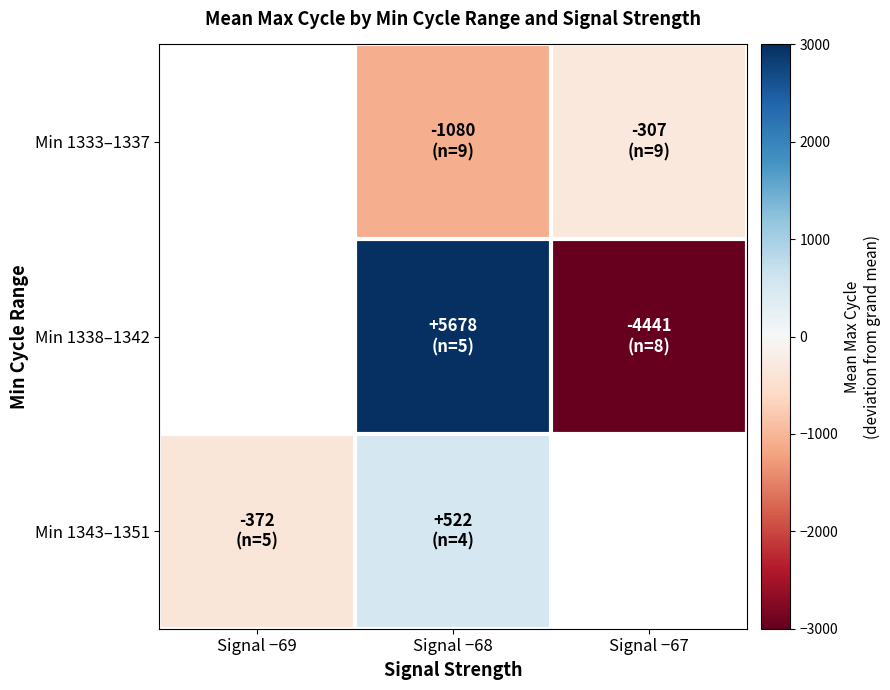

Is the value of Min 1338–1342 at Signal −69 greater than the value of Min 1343–1351 at Signal −67?

No